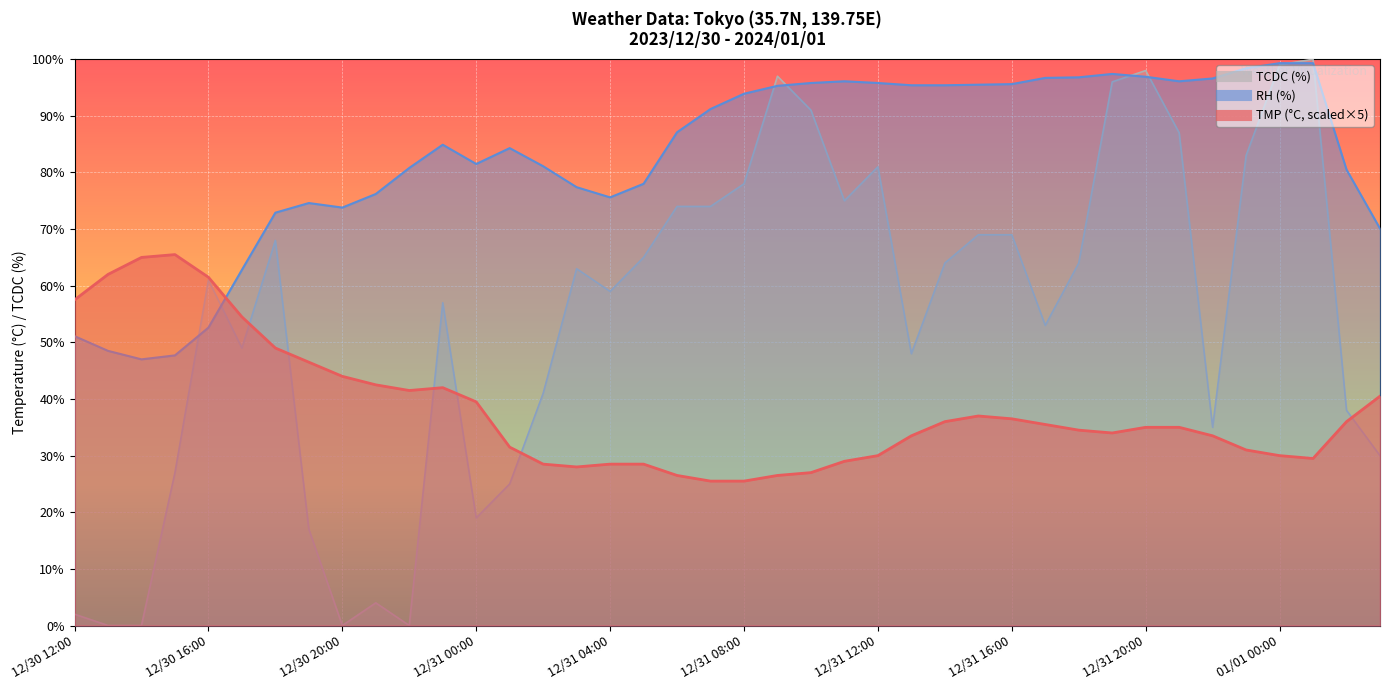

Which series ends up on top after the final intersection of TMP and TCDC?

TMP